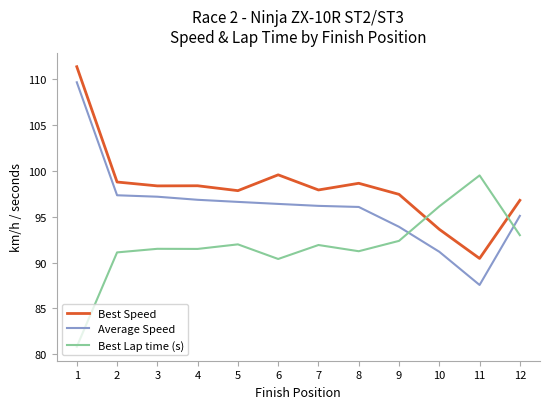

Which series has the widest spread of values?

Average Speed